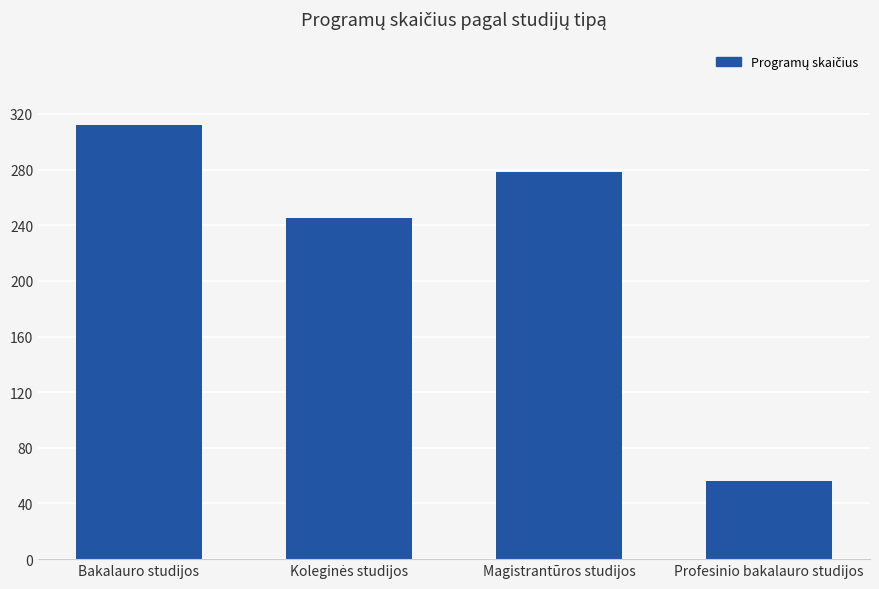

Between Profesinio bakalauro studijos and Magistrantūros studijos, which is larger?

Magistrantūros studijos